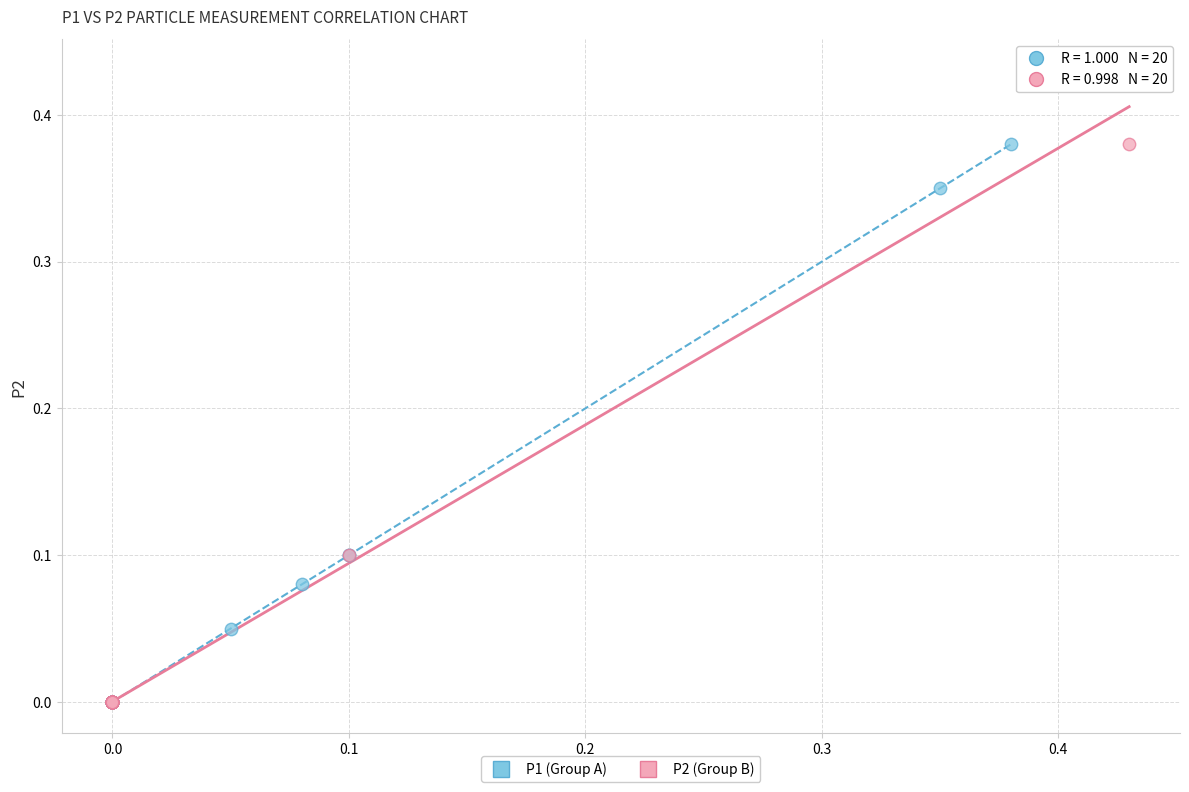

Which series has the widest spread of Y values?

P2 (Group B)